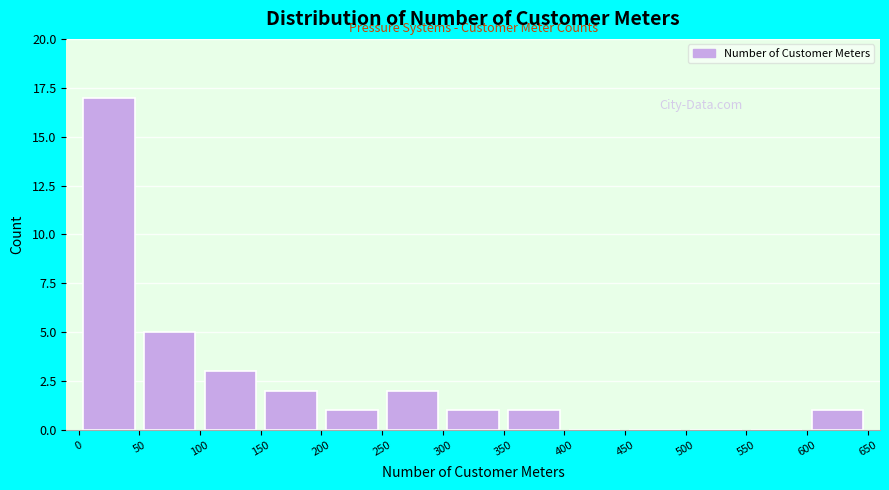

Reading left to right, transcribe this chart: for each bar, give the range it covers on the x-axis and its height. The values are not printed on the chart, so give them approximately, as read against the axis.

0 to 50: 17
50 to 100: 5
100 to 150: 3
150 to 200: 2
200 to 250: 1
250 to 300: 2
300 to 350: 1
350 to 400: 1
400 to 450: 0
450 to 500: 0
500 to 550: 0
550 to 600: 0
600 to 650: 1